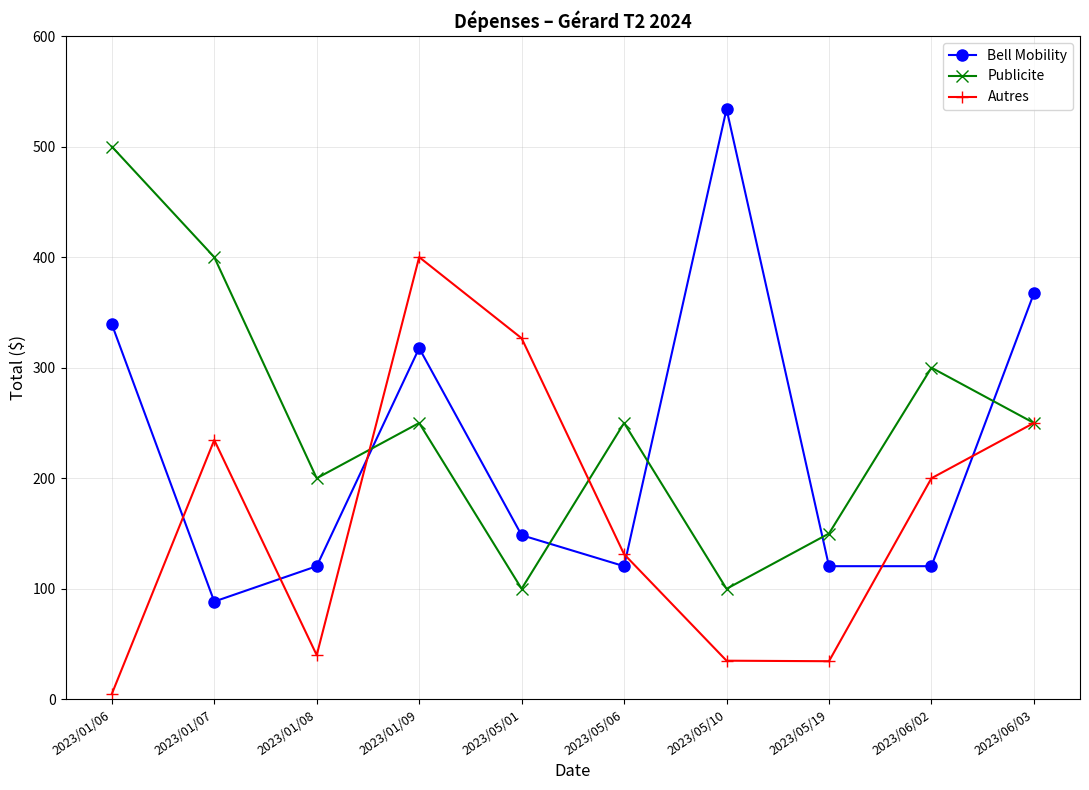

How many interior local valleys does the Autres series have?

2